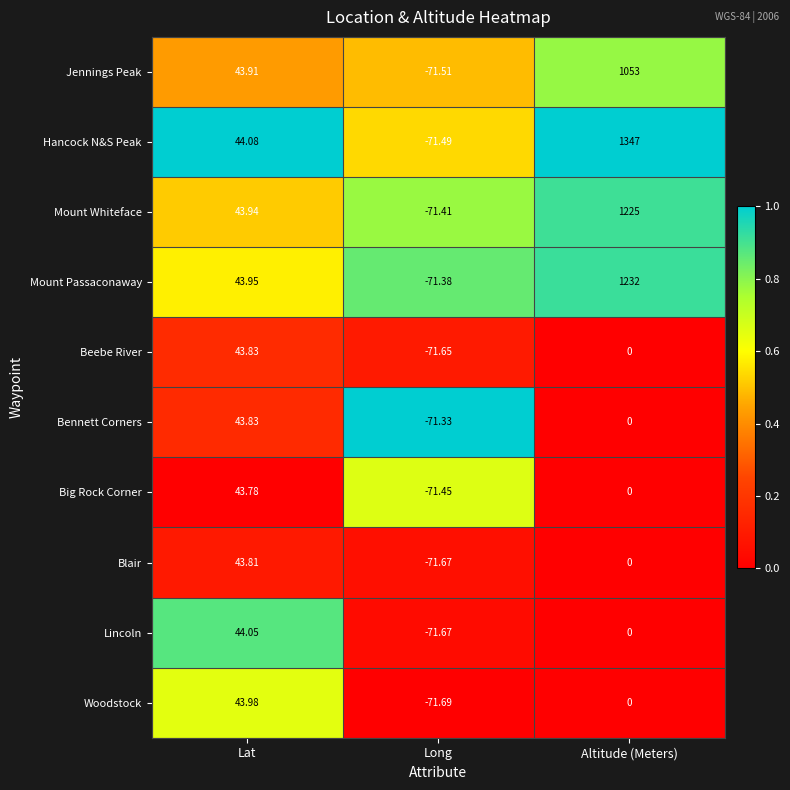

List the labels in order of Bennett Corners value, smallest first.

Long, Altitude (Meters), Lat